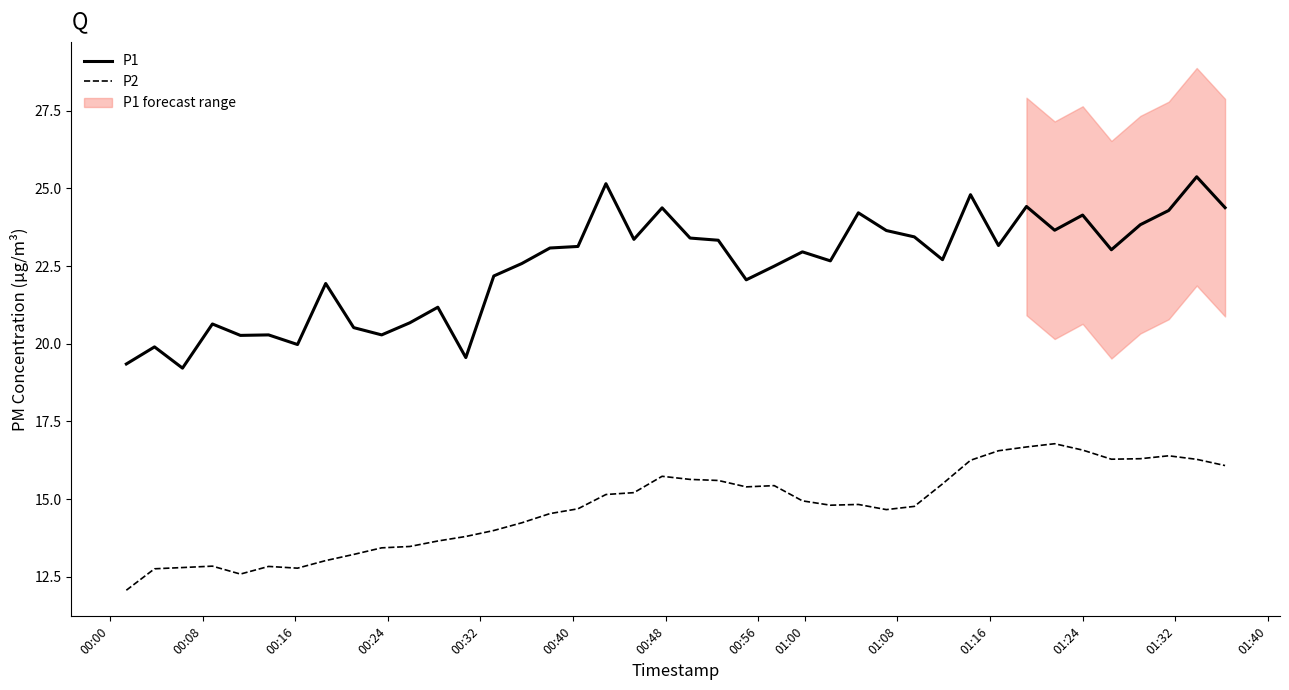

True or false: P2 and P1 cross at least once.

False